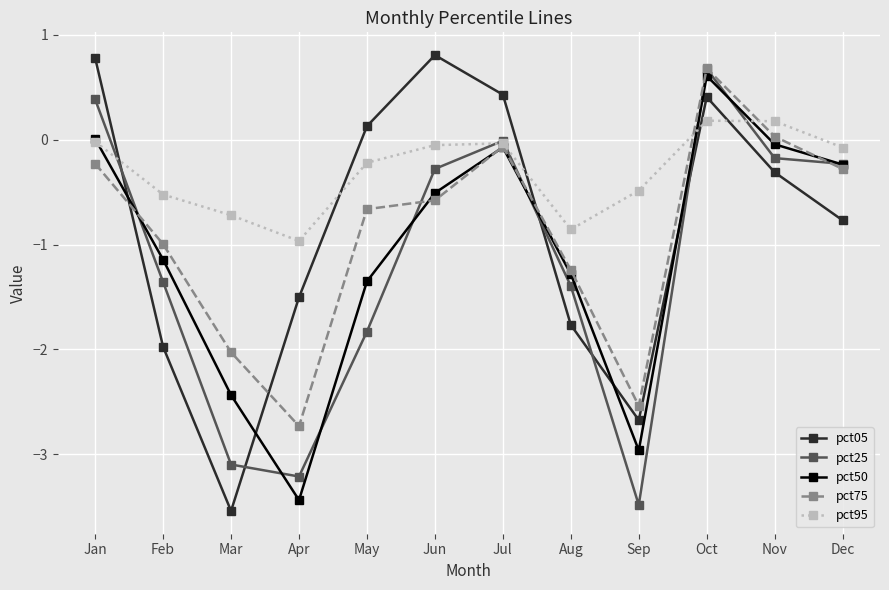

True or false: pct75 and pct25 cross at least once.

True